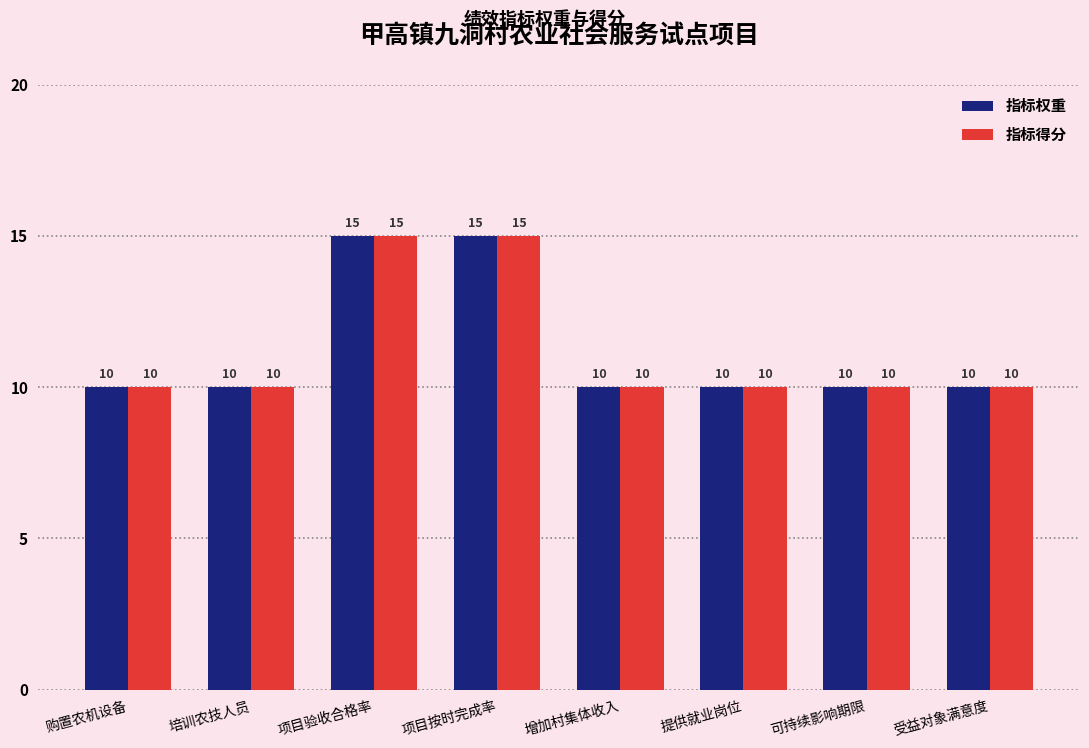

Is it true that 指标得分 equals 5 at 可持续影响期限?

False